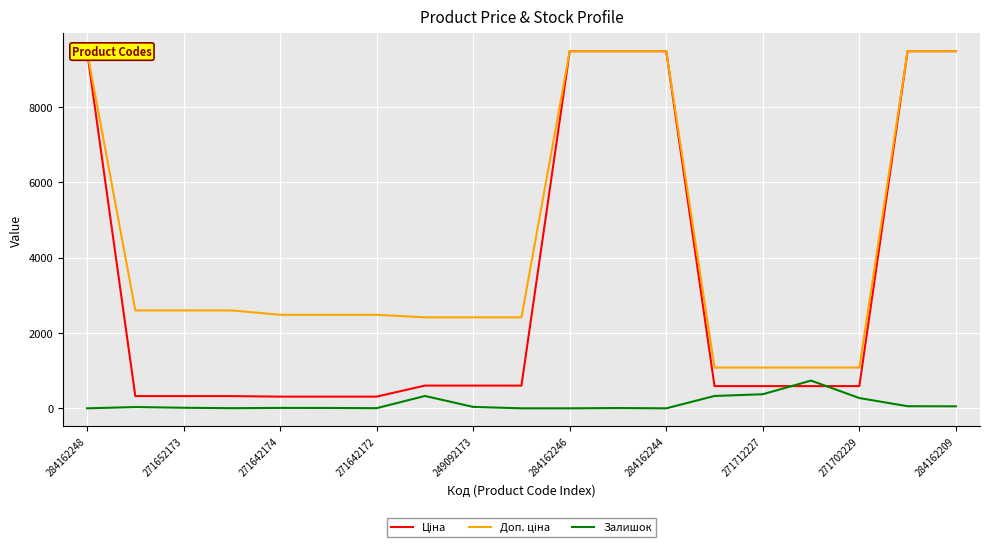

How many lines are shown in the chart?

3